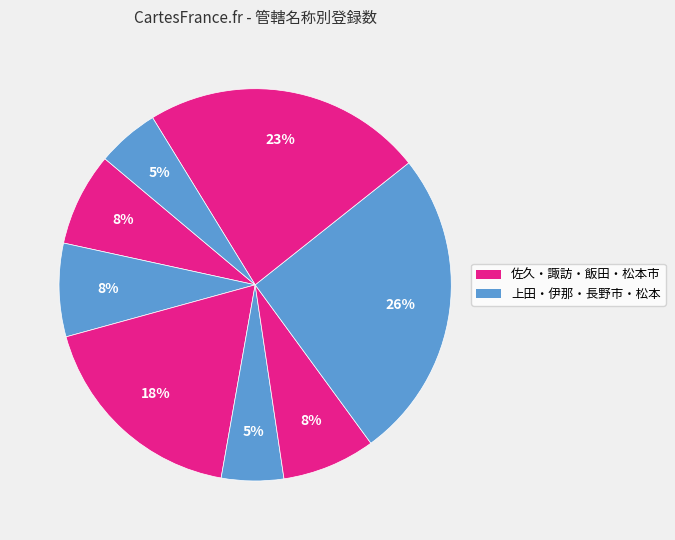

Is there any slice that represents more than half of the pie?

No